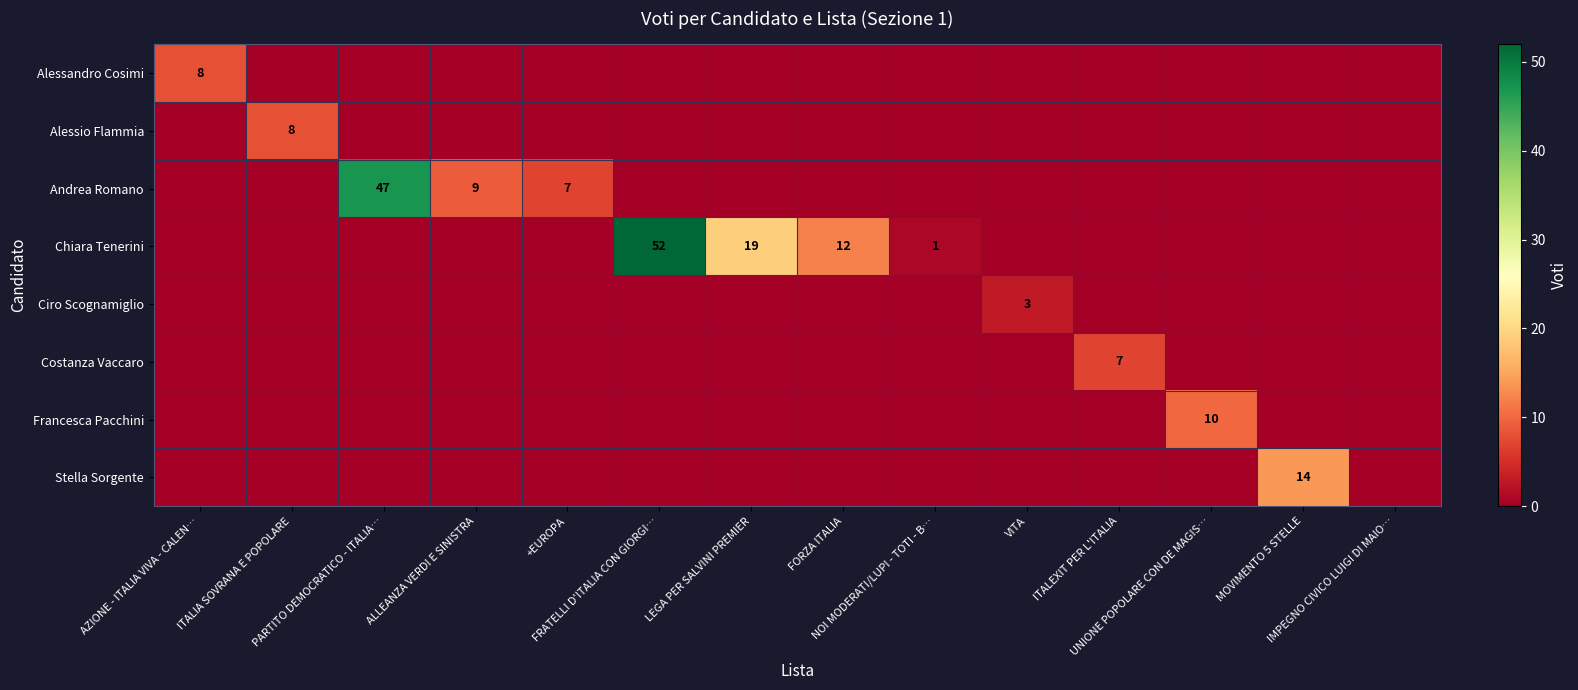

What is the sum of all Ciro Scognamiglio values?

3